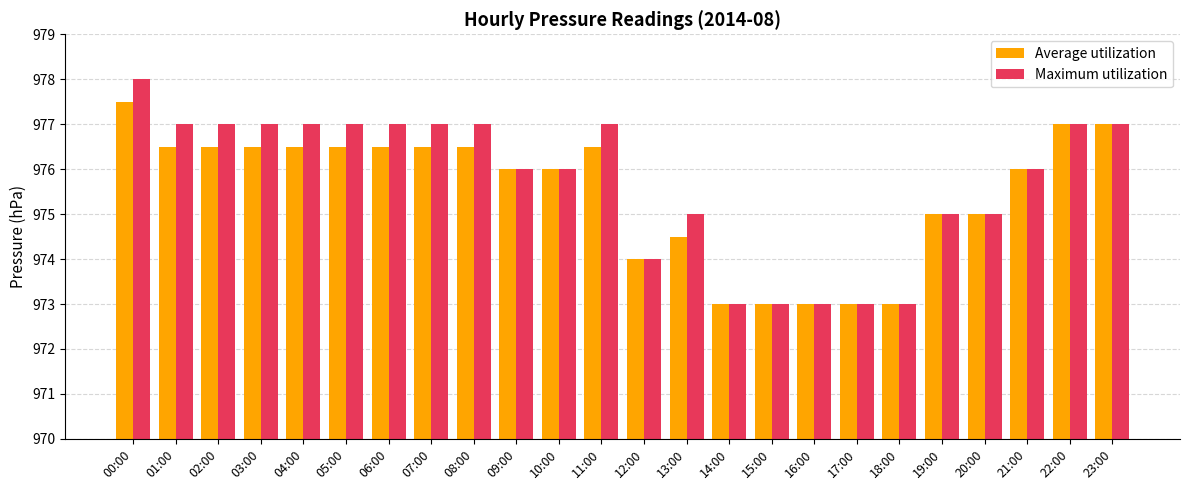

Which series has the largest total across all categories?

Maximum utilization